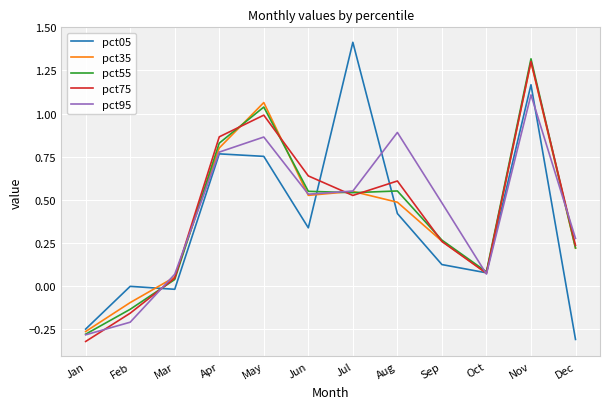

Which category has the highest value in the pct35 series?

Nov